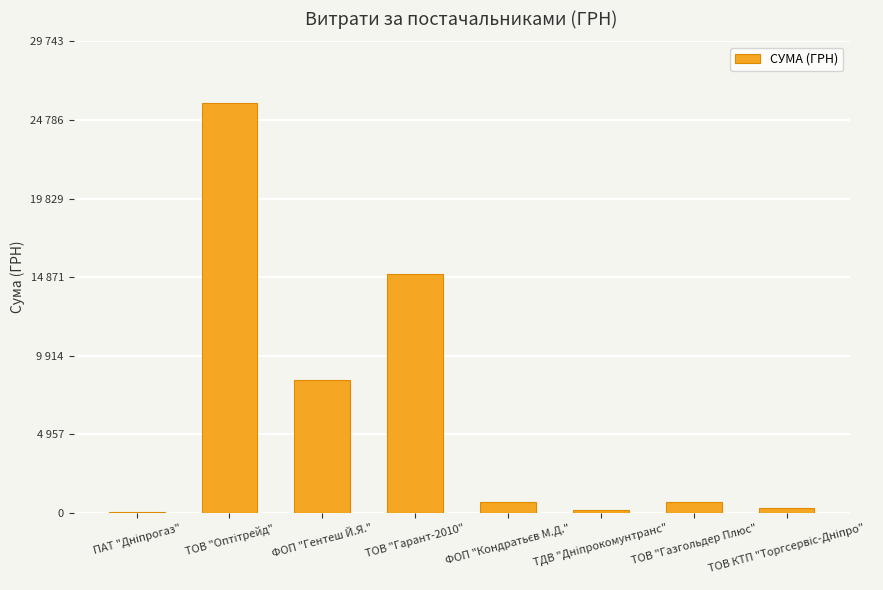

Reading right to left, what are all the values shown in this chart?

ТОВ КТП "Торгсервіс-Дніпро"=304.0	ТОВ "Газгольдер Плюс"=670.0	ТДВ "Дніпрокомунтранс"=212.6	ФОП "Кондратьєв М.Д."=715.0	ТОВ "Гарант-2010"=15091.0	ФОП "Гентеш Й.Я."=8407.0	ТОВ "Оптітрейд"=25864.0	ПАТ "Дніпрогаз"=77.4